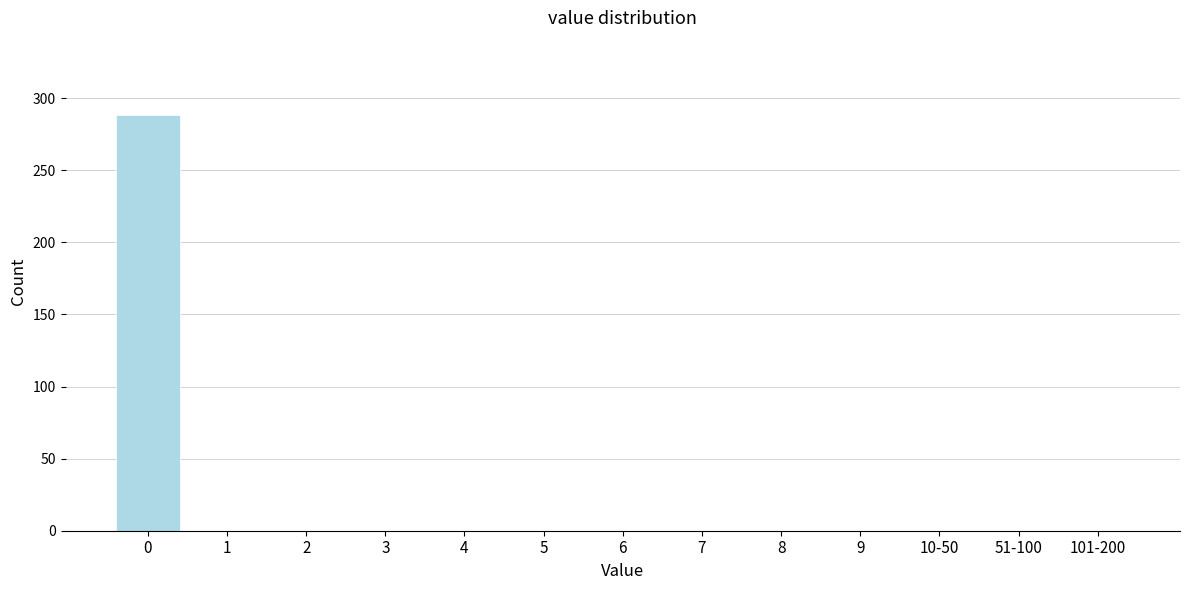

Reading right to left, extract all data points from this chart.

101-200=0	51-100=0	10-50=0	9=0	8=0	7=0	6=0	5=0	4=0	3=0	2=0	1=0	0=288